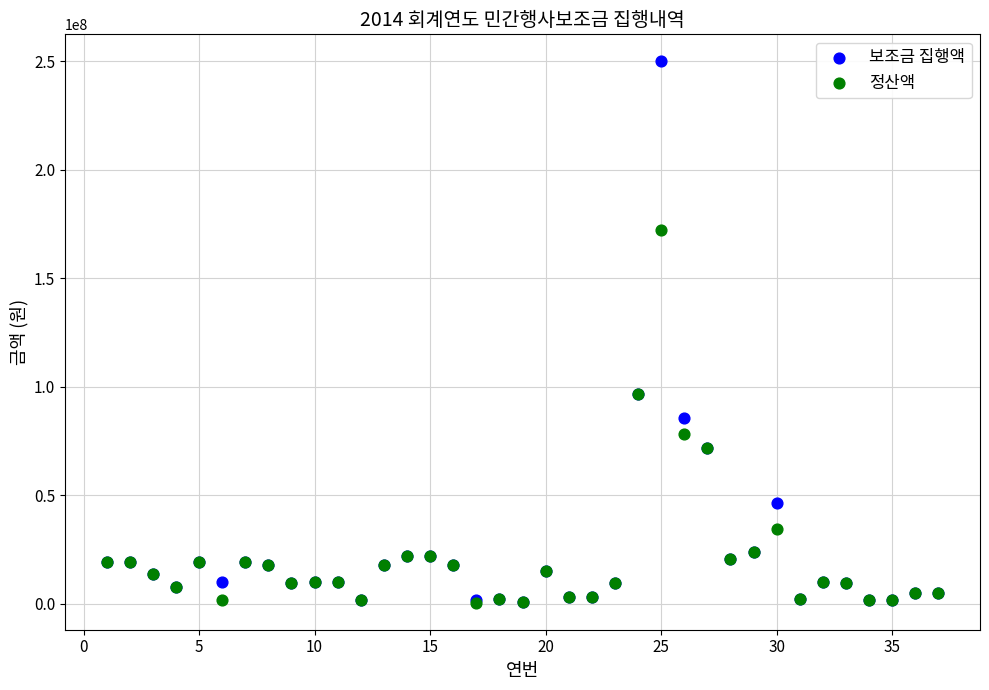

Which series has the widest spread of Y values?

보조금 집행액